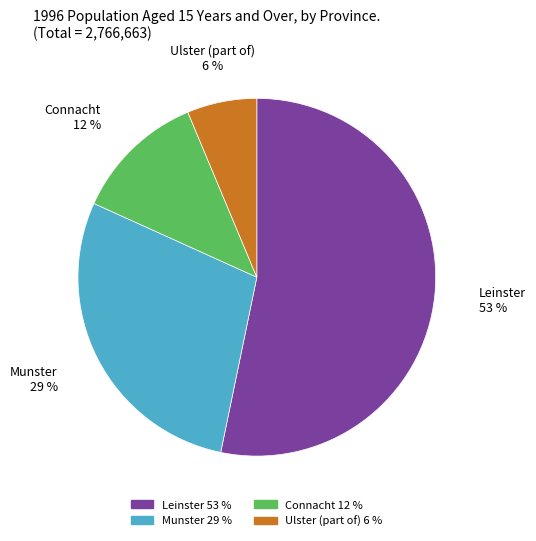

Which category accounts for the majority?

Leinster